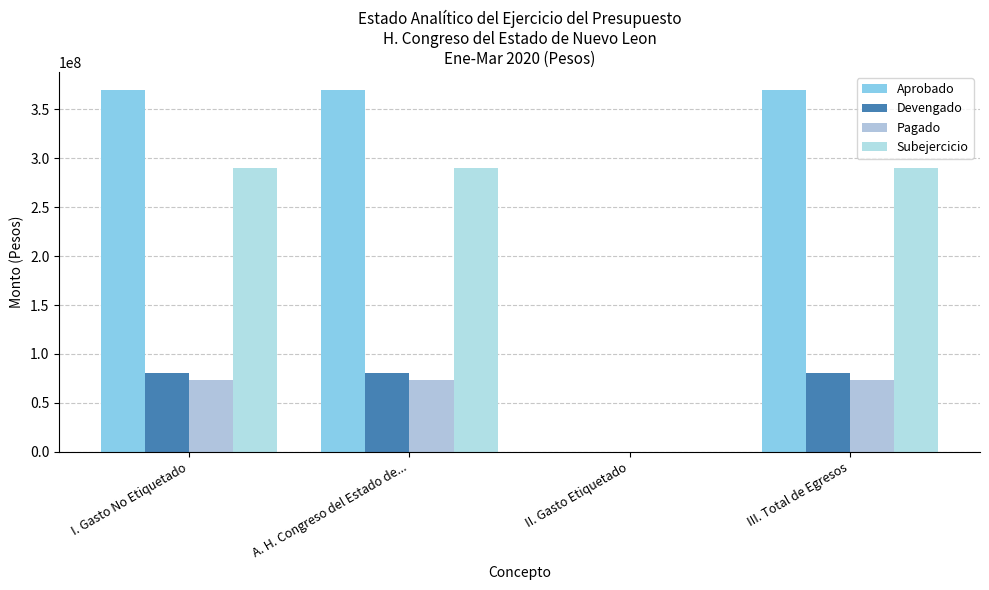

How many categories are shown in the chart?

4